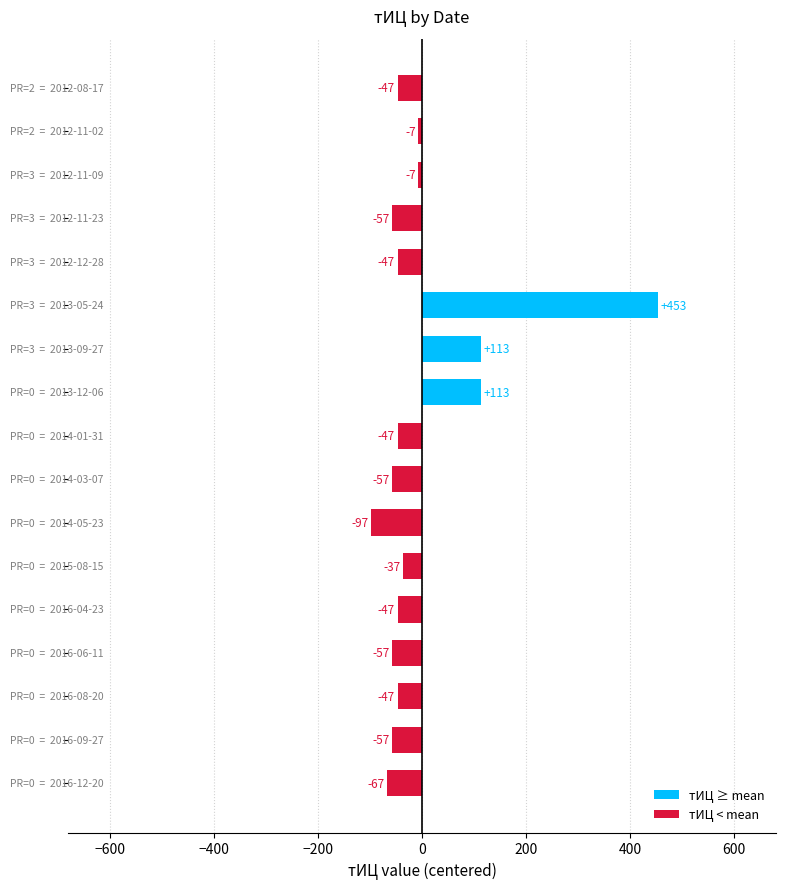

What is the smallest value displayed?

-97.1